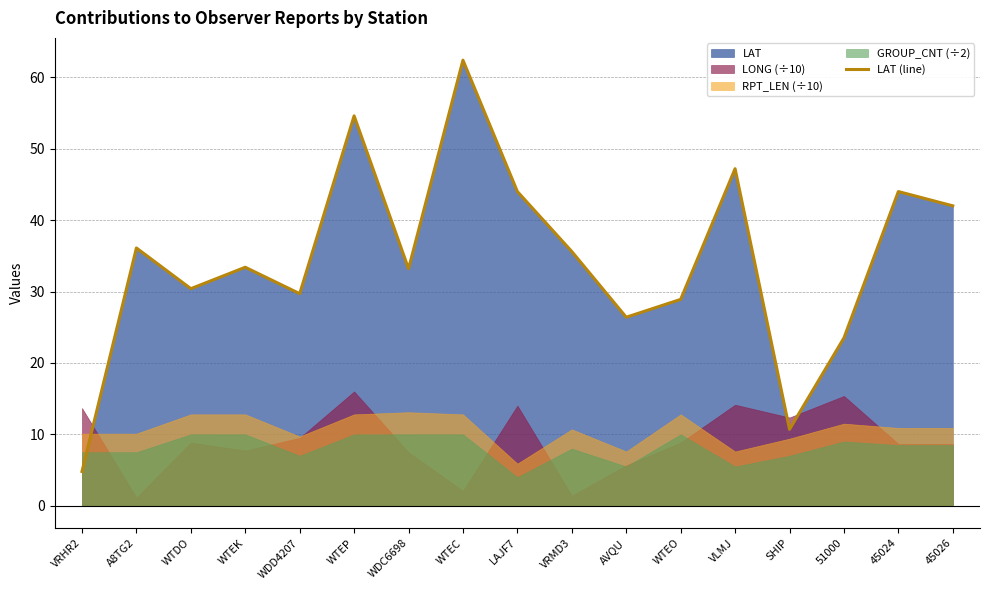

What is the average value?

34.5